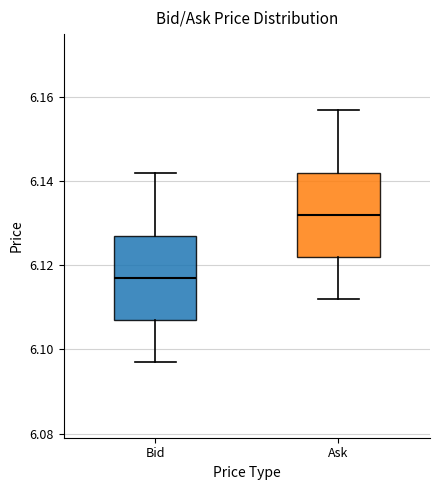

Reading left to right, read every box against the y-axis: the position of its median line, the range the box covers, and the ends of its whiskers. The values are not printed on the chart, so give them approximately, as read against the axis.

Bid: median 6.118, box 6.108 to 6.128, whiskers 6.098 to 6.142
Ask: median 6.132, box 6.122 to 6.142, whiskers 6.112 to 6.158